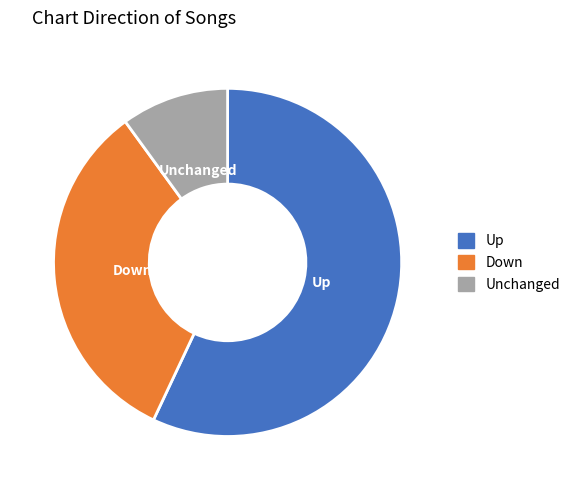

What is the smallest slice in the pie chart?

Unchanged